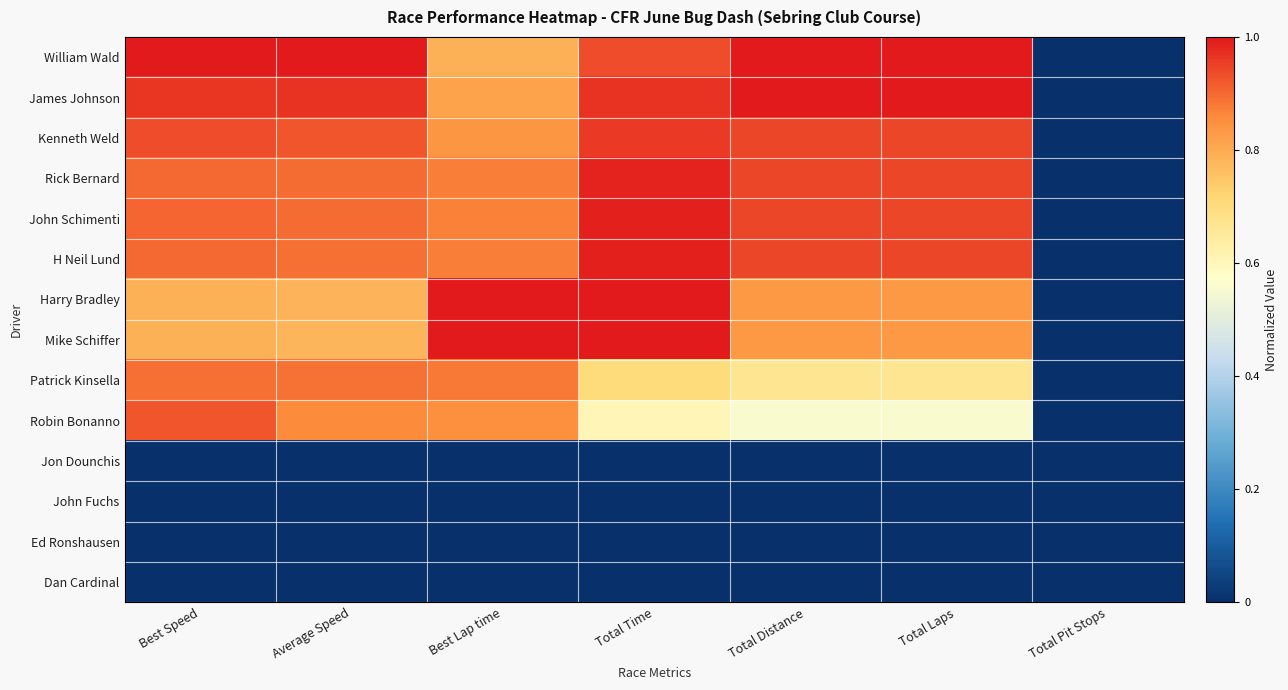

Which series has the widest spread of values?

William Wald